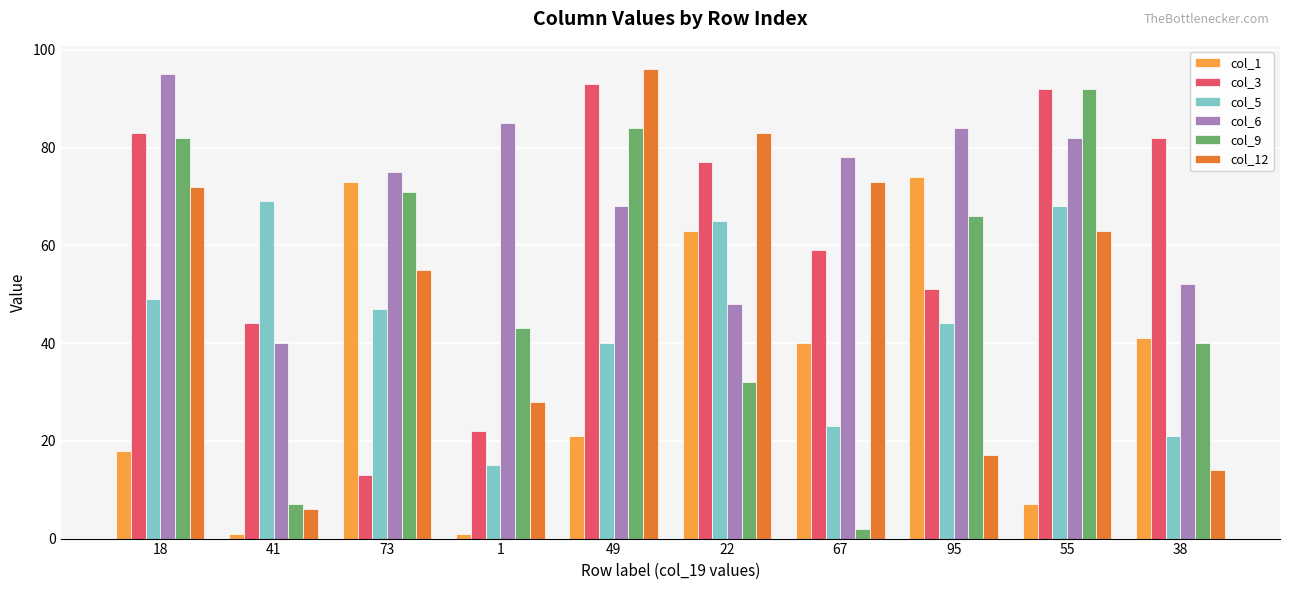

What is the total value across all series at 41?

167